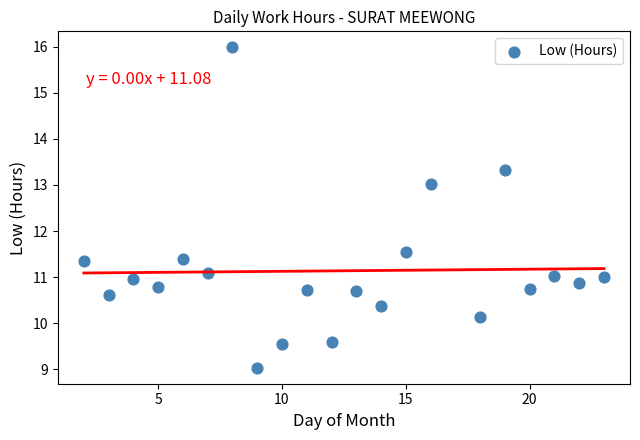

What is the range of X values (max minus min)?

21.0